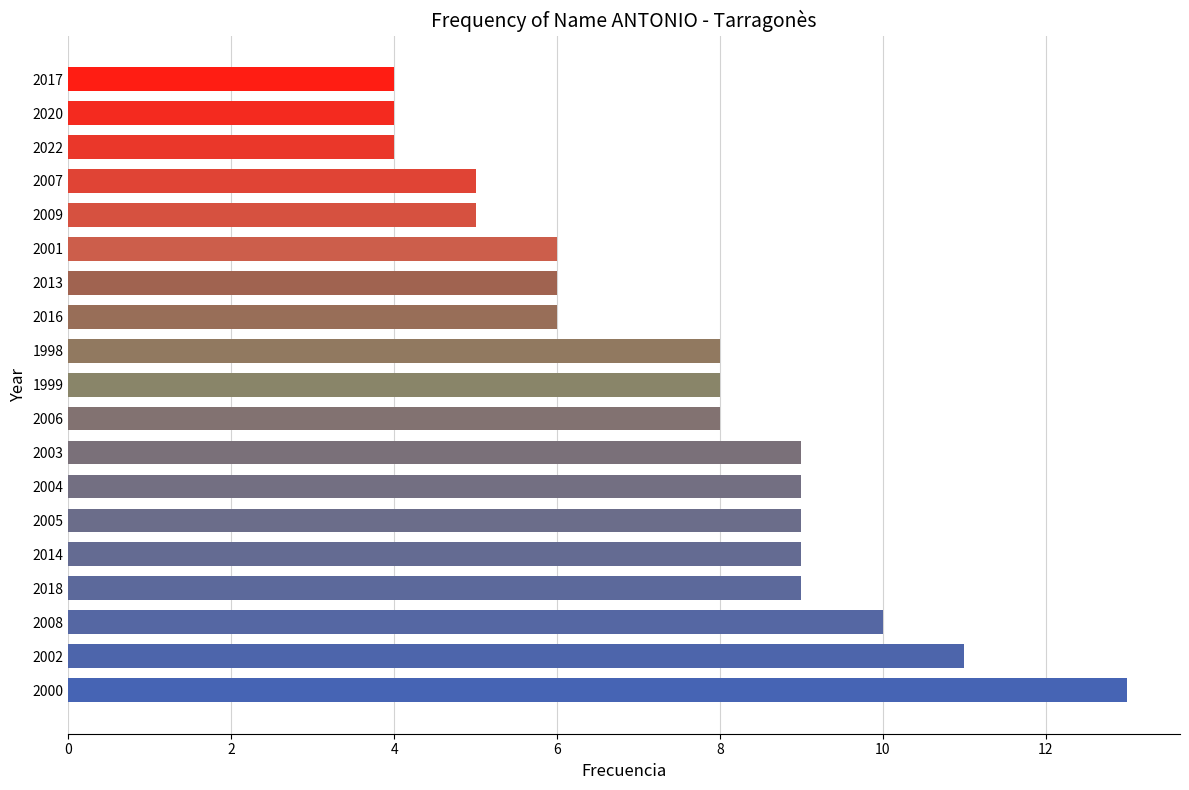

Reading bottom to top, extract all data points from this chart.

13	11	10	9	9	9	9	9	8	8	8	6	6	6	5	5	4	4	4